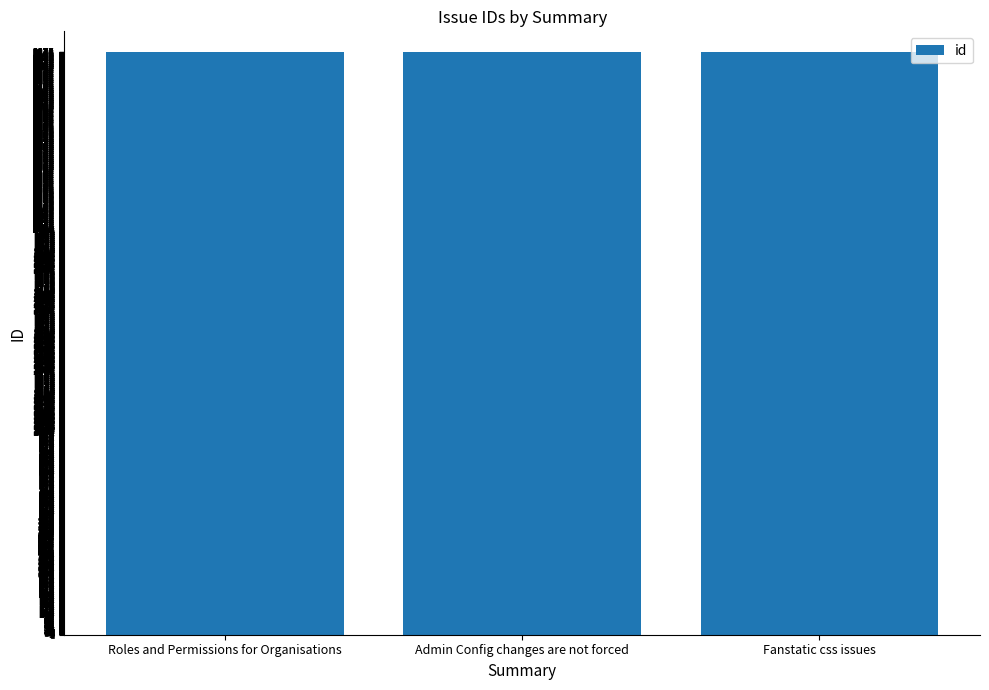

True or false: the data shows 1751 at Fanstatic css issues.

False